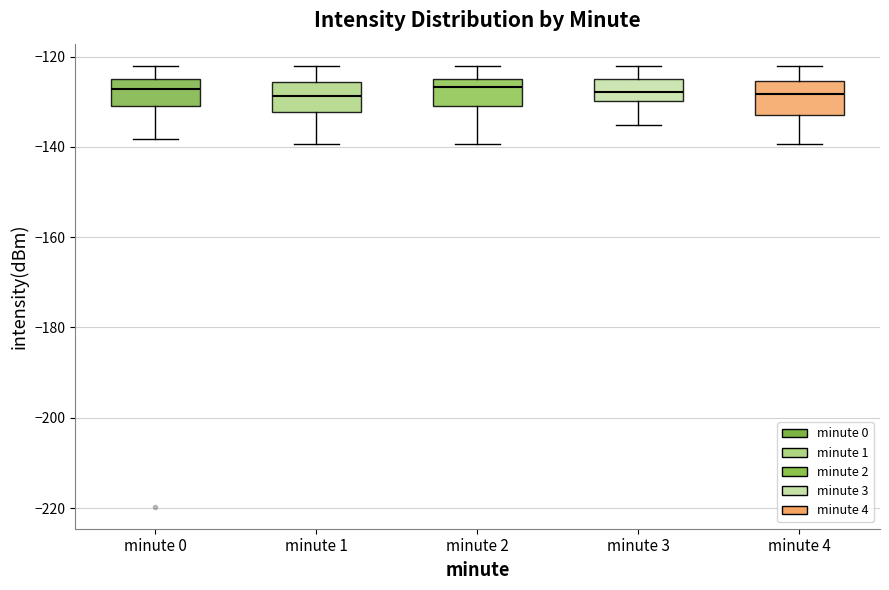

Reading left to right, transcribe this box plot: for each box, give where its median line is, the range the box spans, and where its two whiskers end, as read against the y-axis. The values are not printed on the chart, so give them approximately, as read against the axis.

minute 0: median -128, box -130 to -124, whiskers -138 to -122
minute 1: median -128, box -132 to -126, whiskers -140 to -122
minute 2: median -126, box -130 to -124, whiskers -140 to -122
minute 3: median -128, box -130 to -124, whiskers -136 to -122
minute 4: median -128, box -132 to -126, whiskers -140 to -122